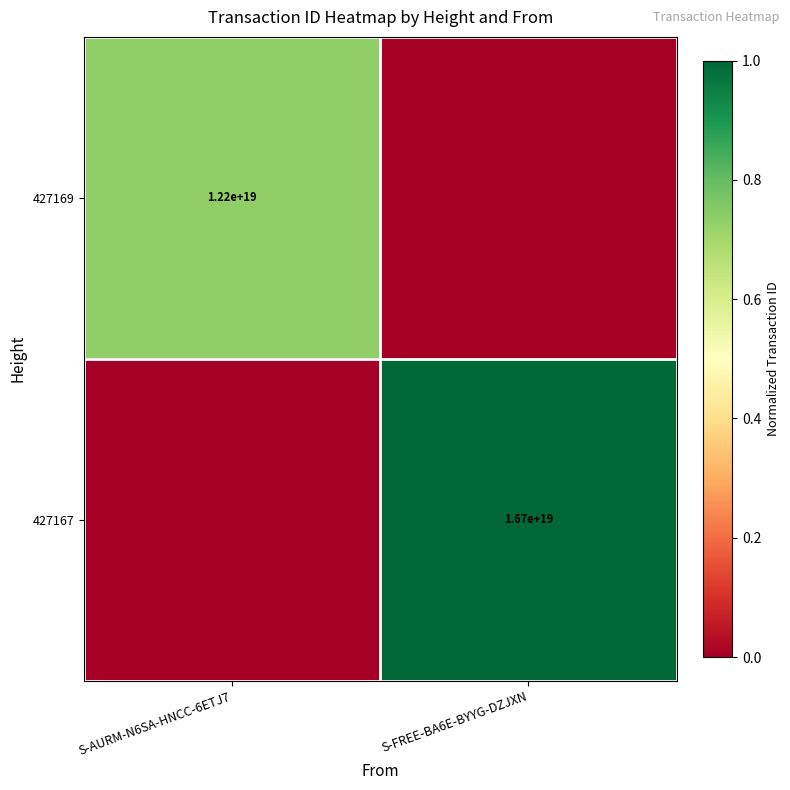

The value of 427167 at S-FREE-BA6E-BYYG-DZJXN is 9565496548091811840. True or false?

False